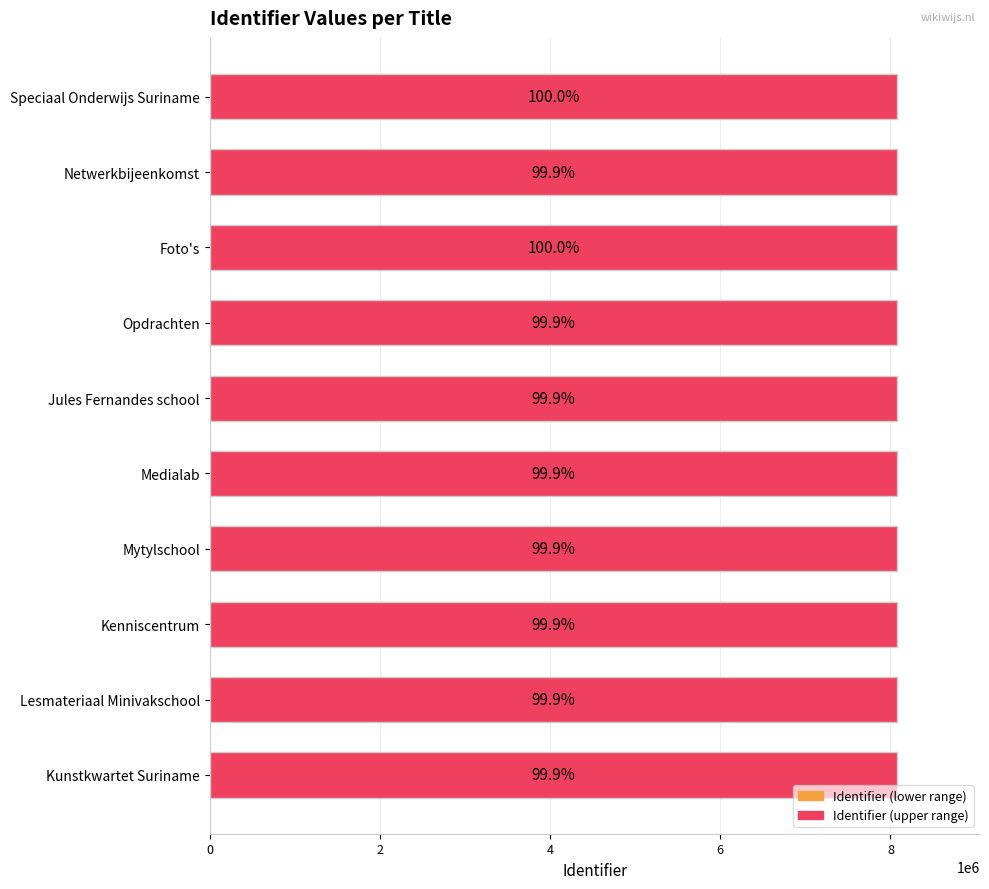

Are the bars horizontal?

Yes